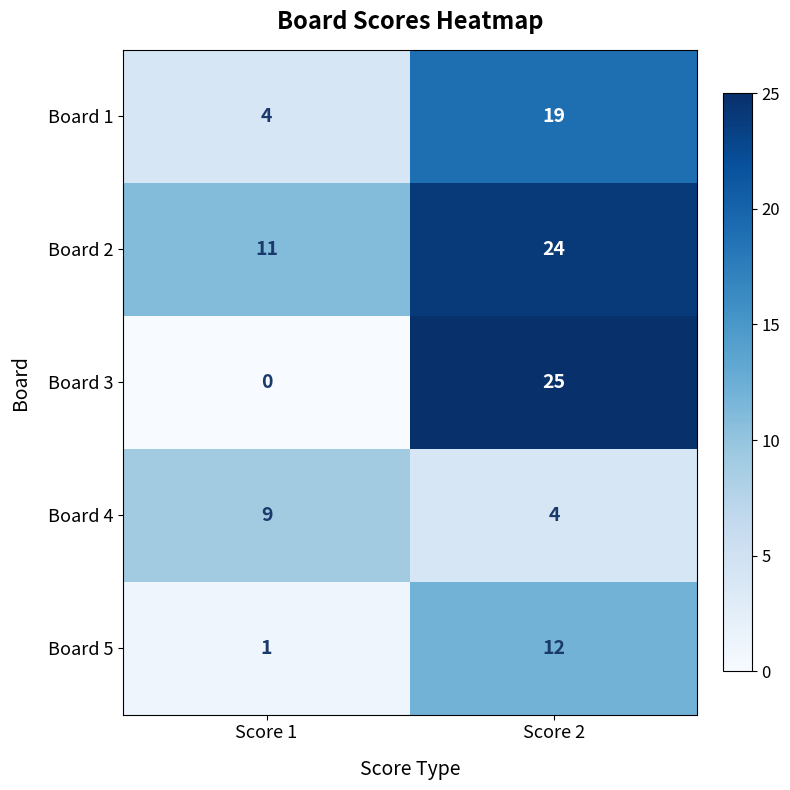

The value of Board 3 at Score 1 is 13. True or false?

False